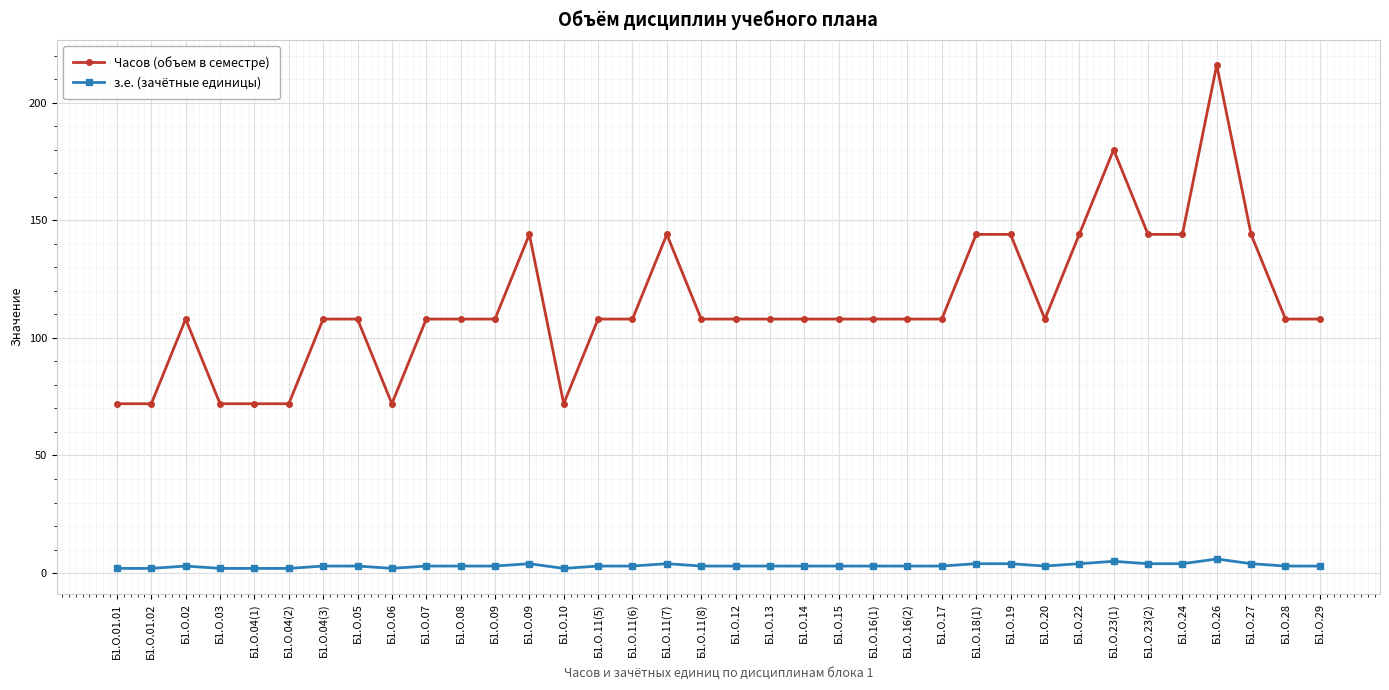

At which category does з.е. (зачётные единицы) reach its first local peak?

Б1.О.02